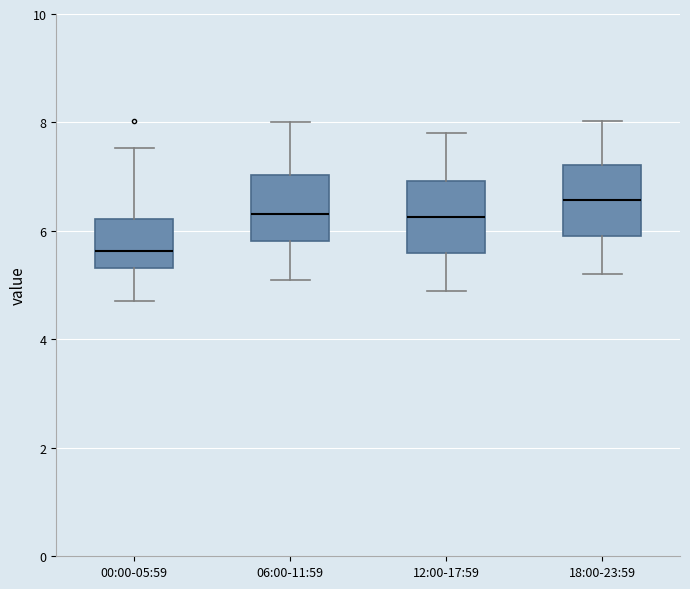

Which box has the highest median line?

18:00-23:59